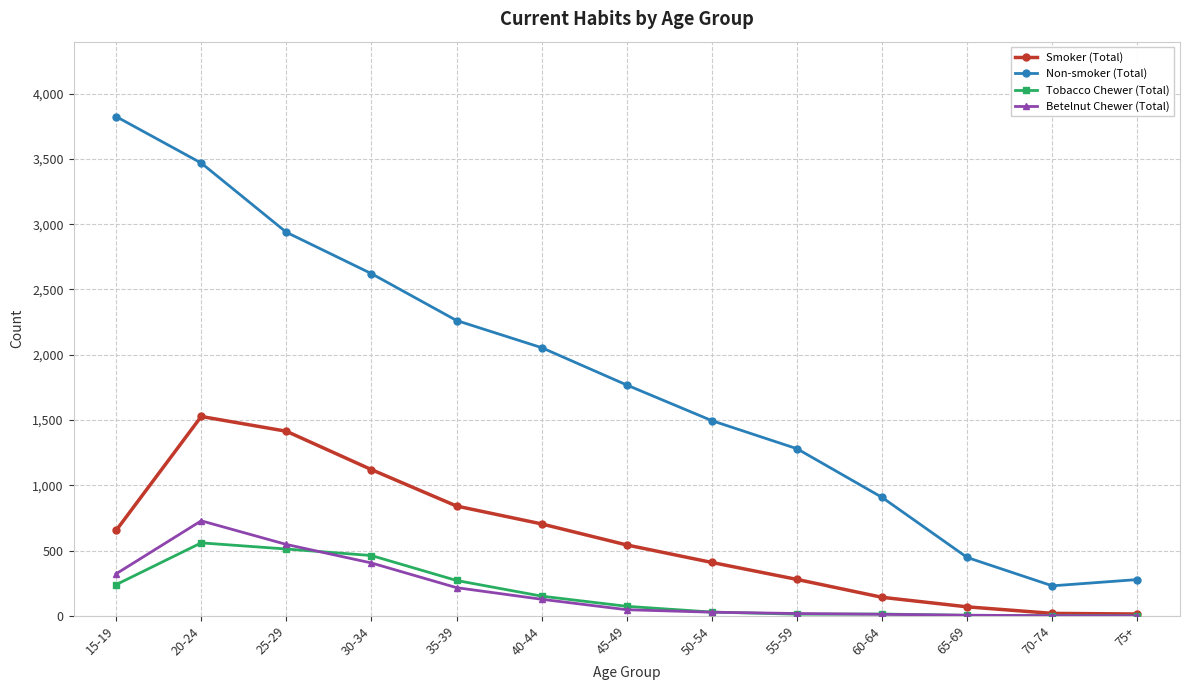

Does the chart have visible grid lines?

Yes